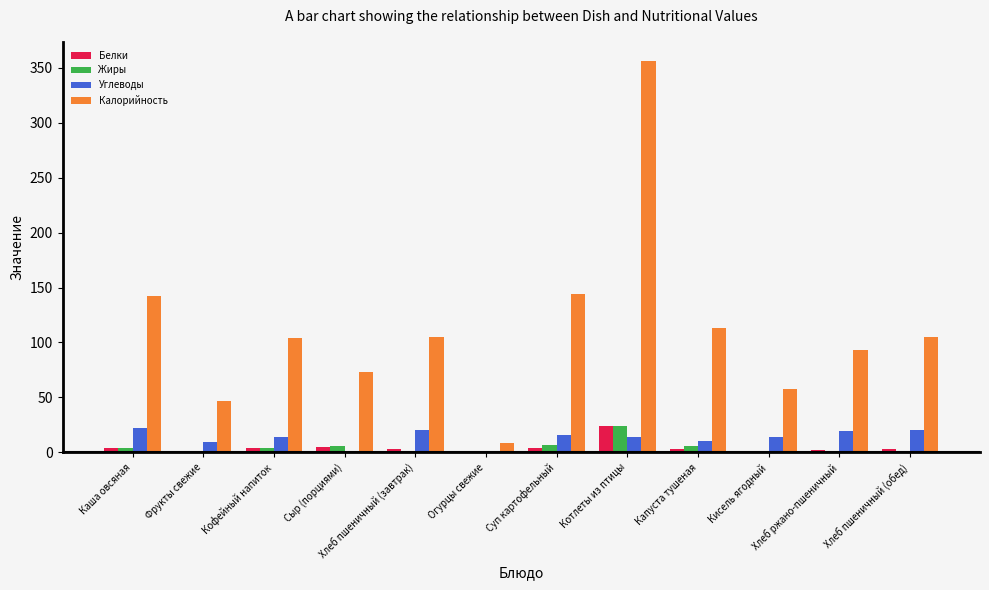

What is the sum of all Жиры values?

54.7